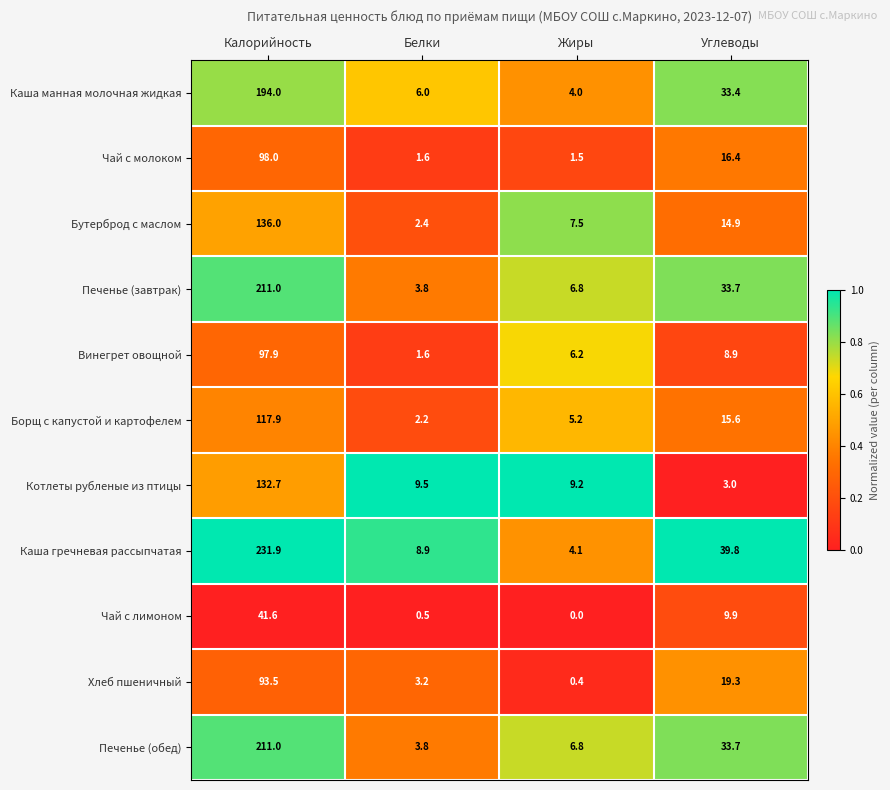

What is the difference between the Винегрет овощной values at Калорийность and Жиры?

91.7